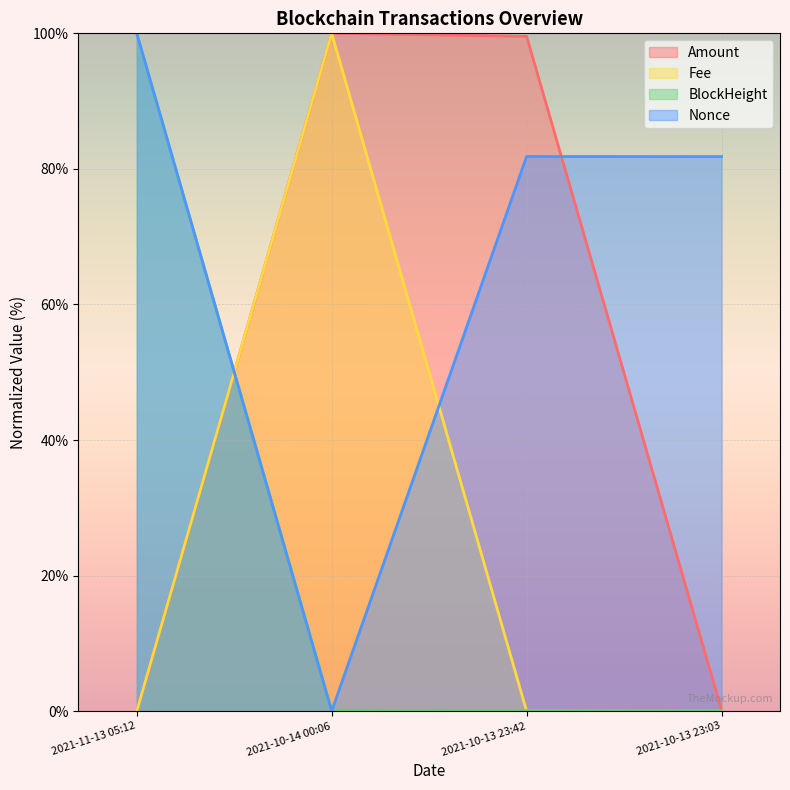

Count the number of categories in the chart.

4